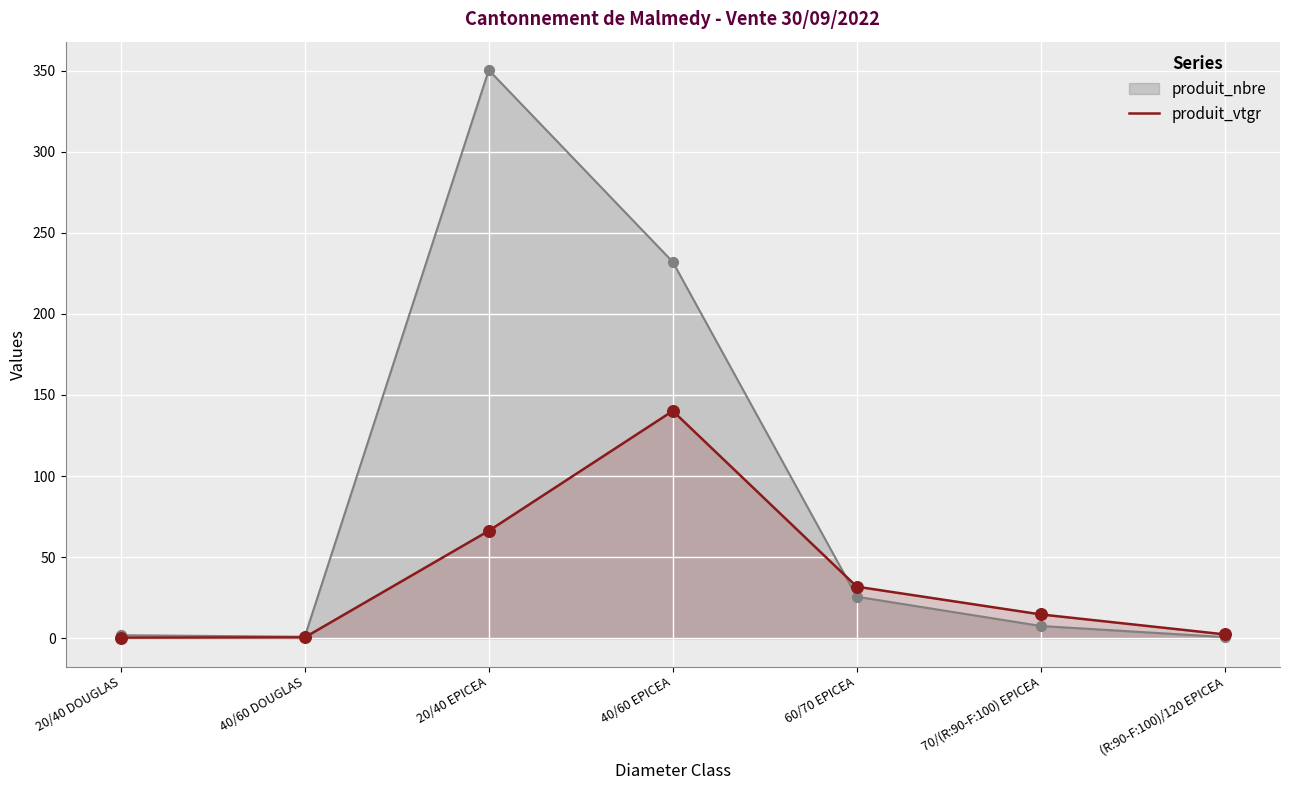

Which has a higher value, (R:90-F:100)/120 EPICEA or 20/40 DOUGLAS?

(R:90-F:100)/120 EPICEA